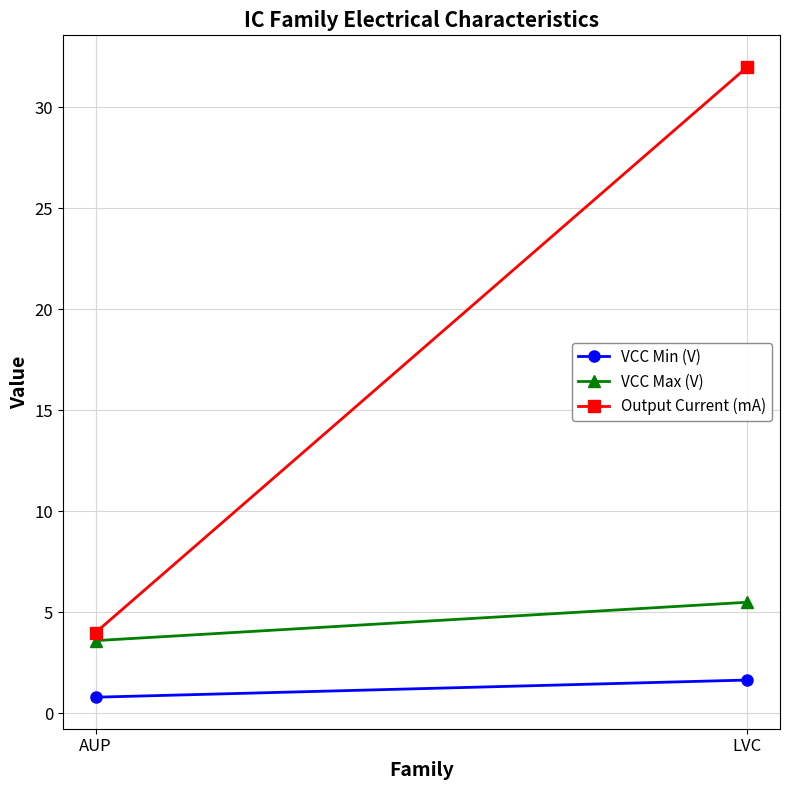

Reading left to right, transcribe all the data shown in this chart.

VCC Min (V): 0.8	1.6
VCC Max (V): 3.6	5.5
Output Current (mA): 4.0	32.0